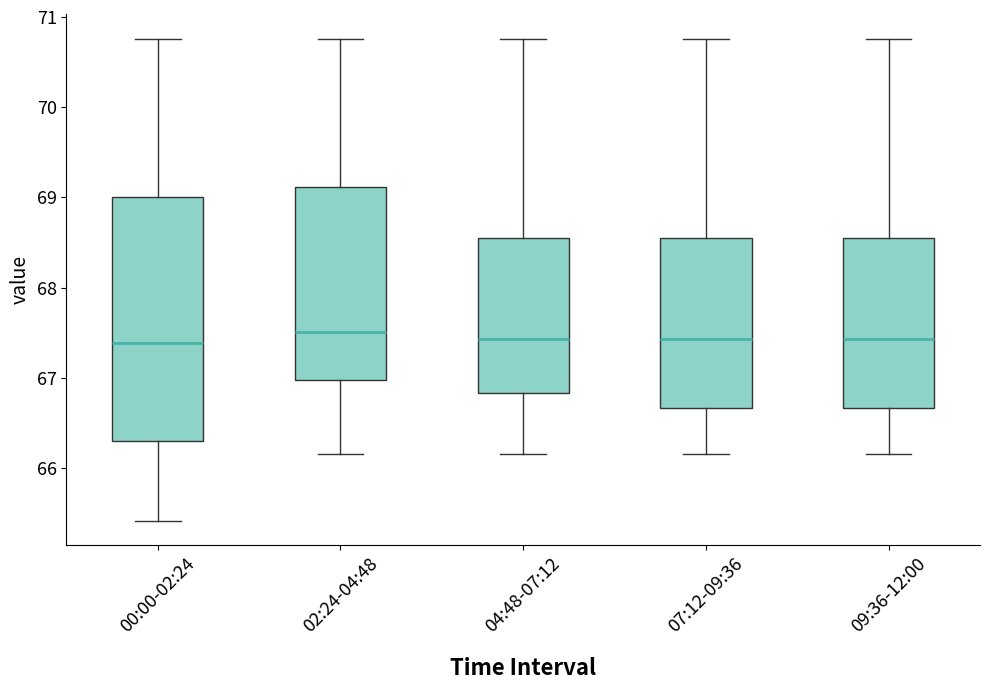

Which box is the tallest, from its lower edge to its upper edge?

00:00-02:24